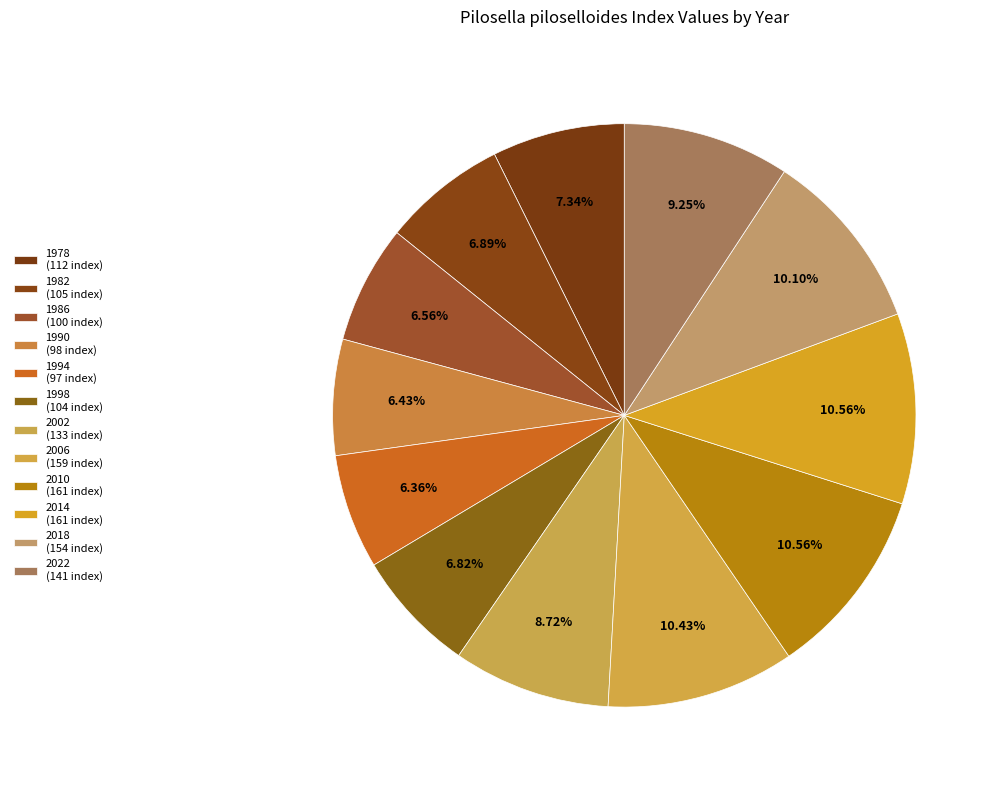

To the nearest percent, what percentage of the pie is 1998?

7%